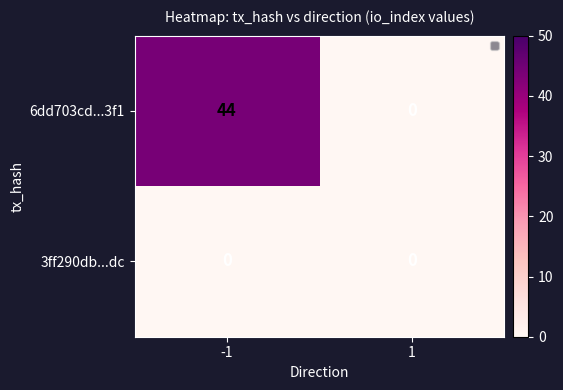

Which series has the largest total across all categories?

6dd703cd...3f1